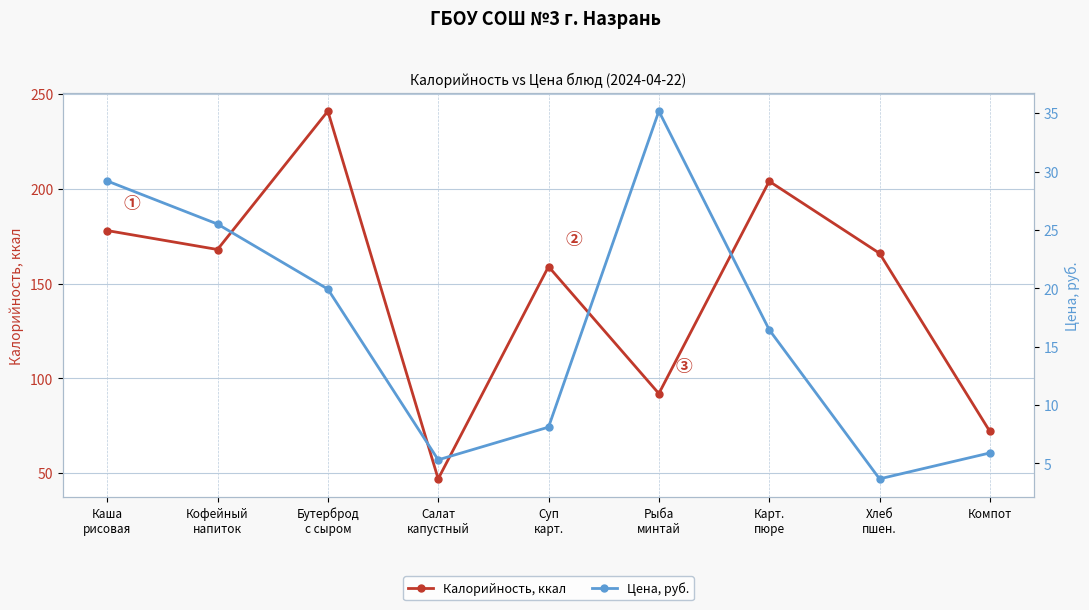

What is the total value across all series at Рыба
минтай?

127.2